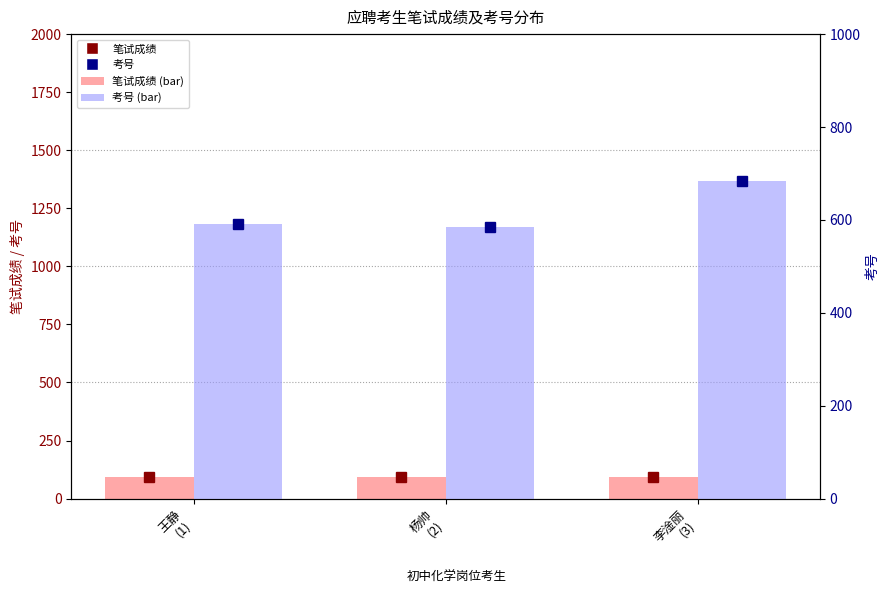

How many bars are there in each group?

2